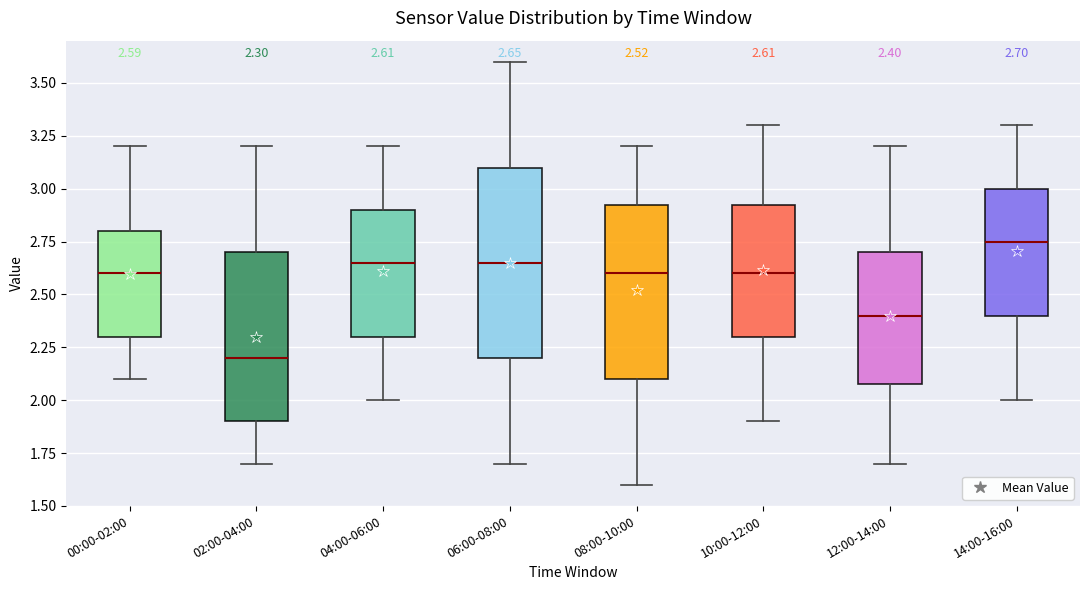

Which box is the tallest, from its lower edge to its upper edge?

06:00-08:00